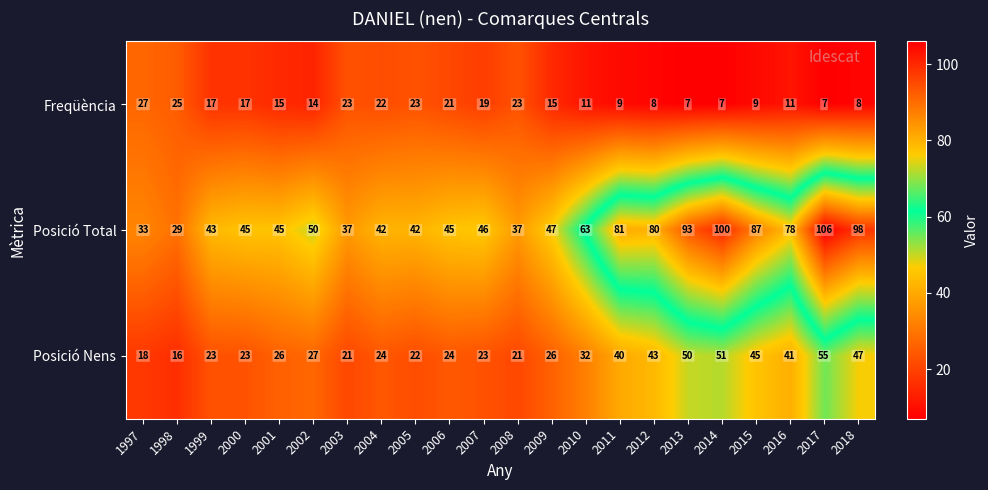

What is the greatest value displayed?

106